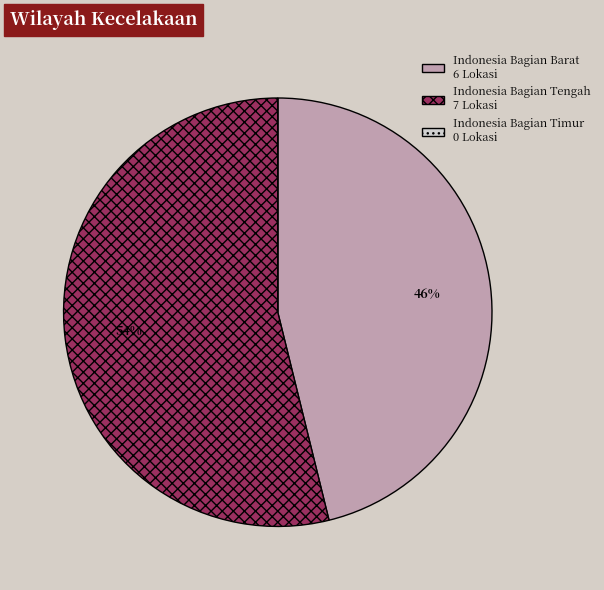

Which category accounts for the majority?

Indonesia Bagian Tengah